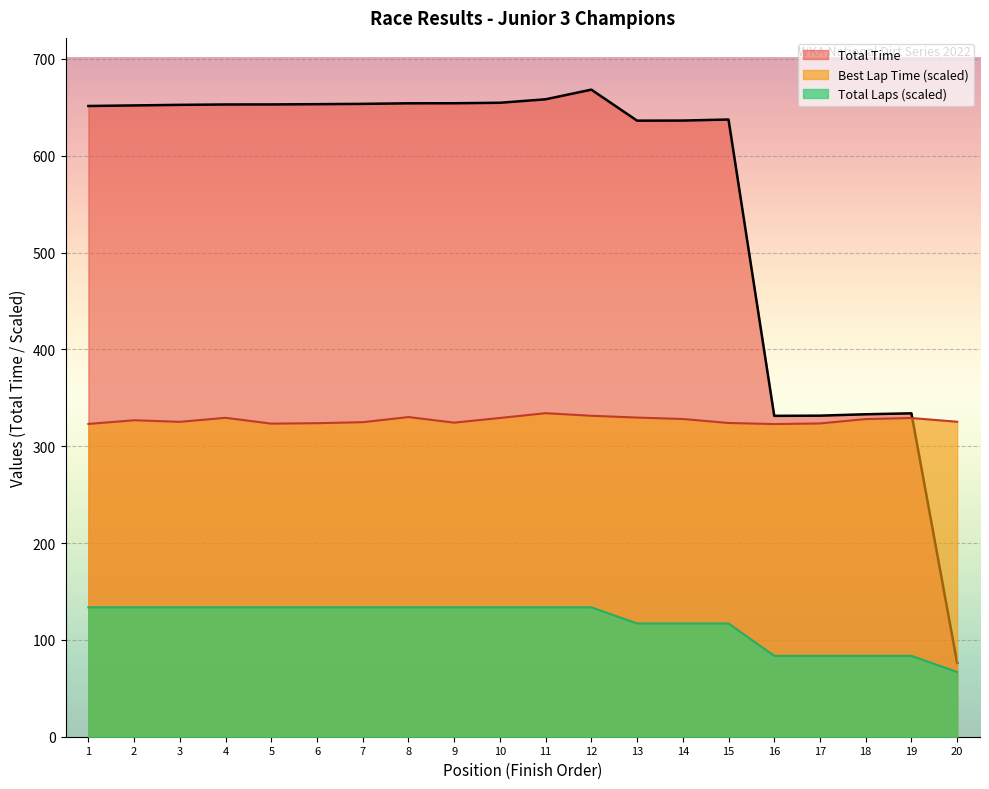

Rank the series at 12 from highest to lowest value.

Total Time, Best Lap Time (scaled), Total Laps (scaled)